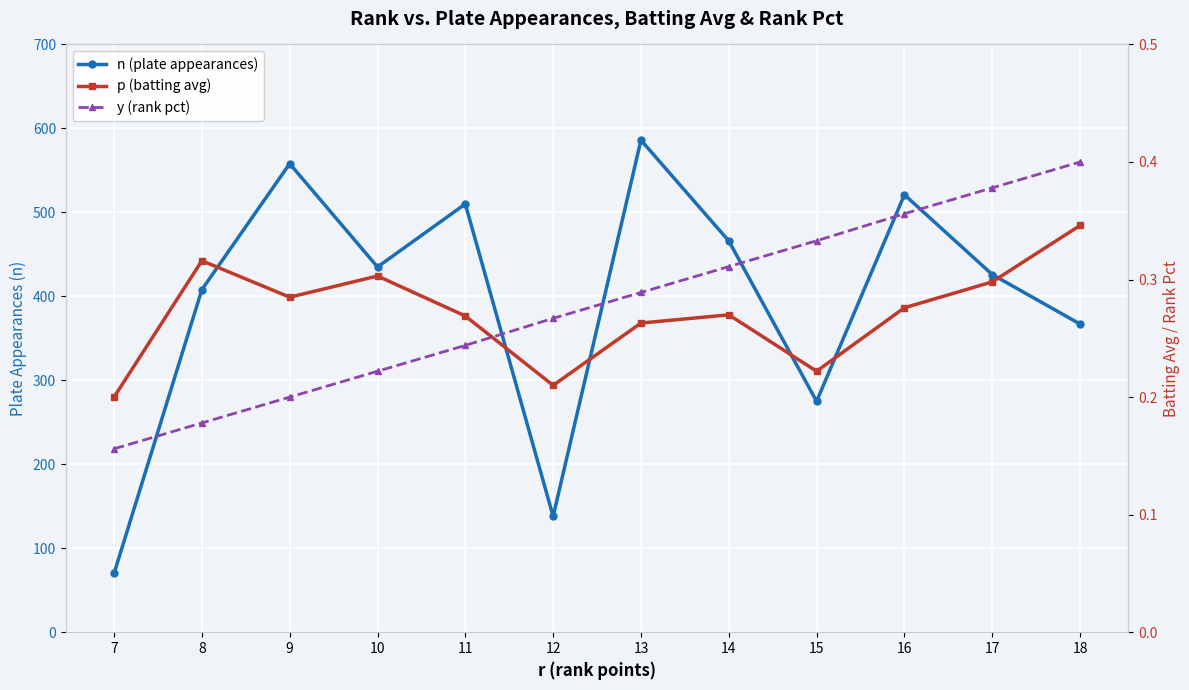

The y (rank pct) series shows 0.2 at 16. True or false?

False